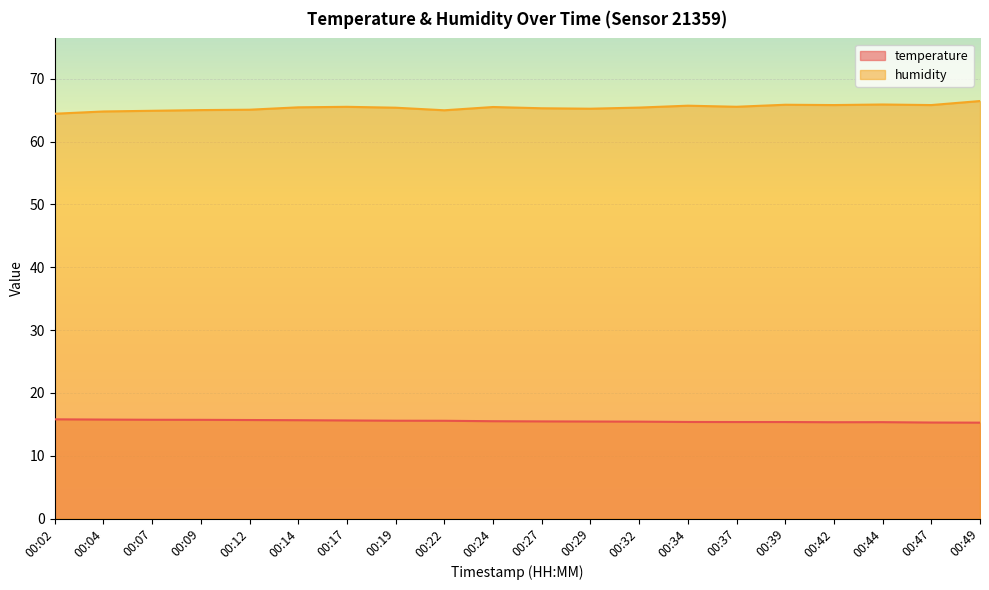

At 00:42, list the series in order from smallest to largest.

temperature, humidity